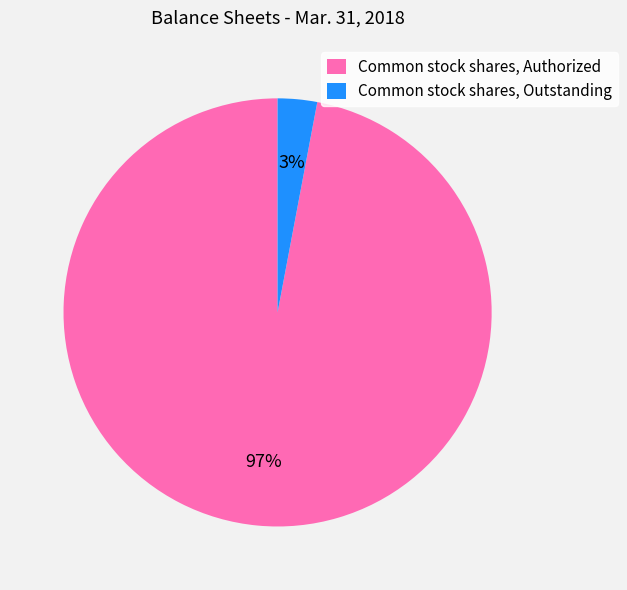

Which has a higher value, Common stock shares, Authorized or Common stock shares, Outstanding?

Common stock shares, Authorized